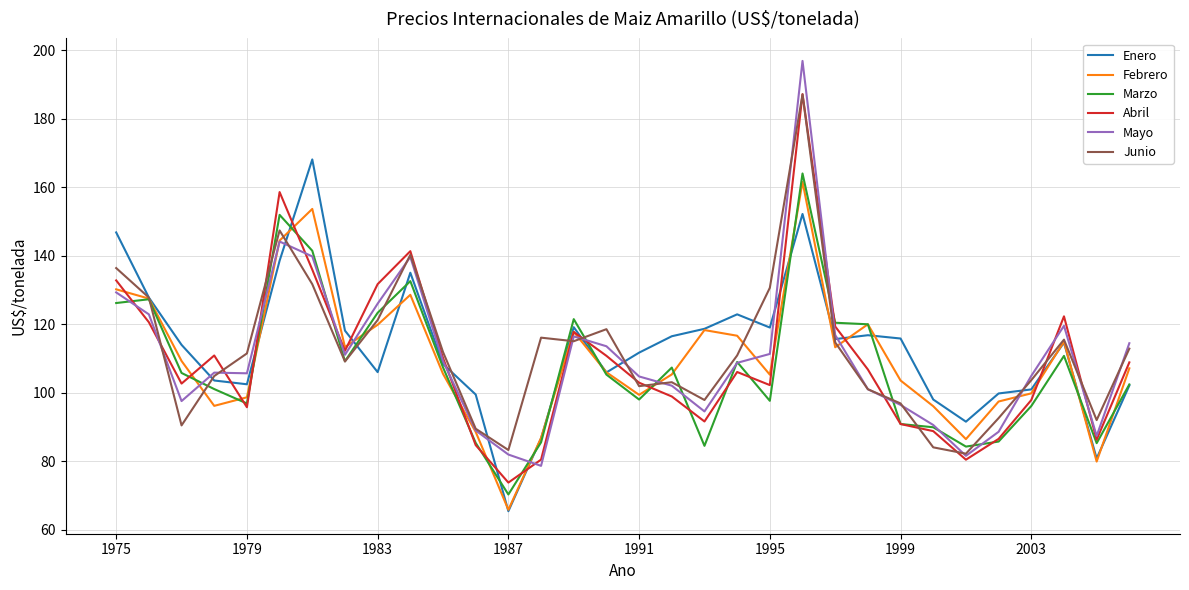

What is the highest value of the Mayo series?

196.8